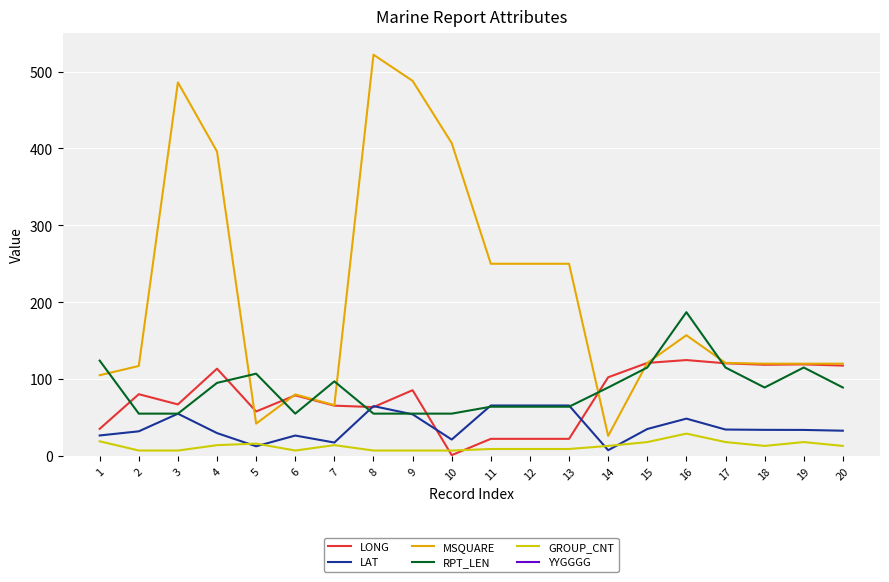

How many times do LAT and LONG cross each other?

4